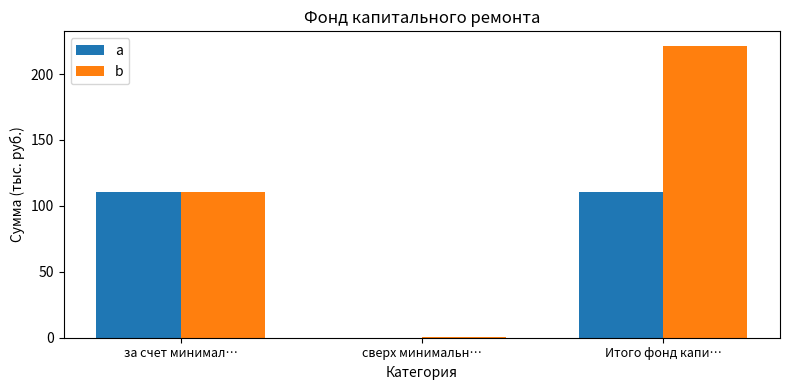

How many data points in a are above 110?

2